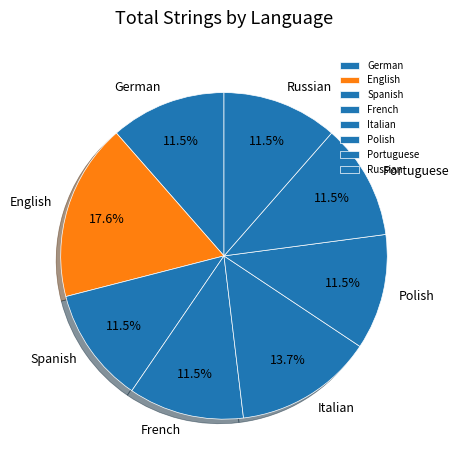

The Polish slice represents 19% of the pie. True or false?

False